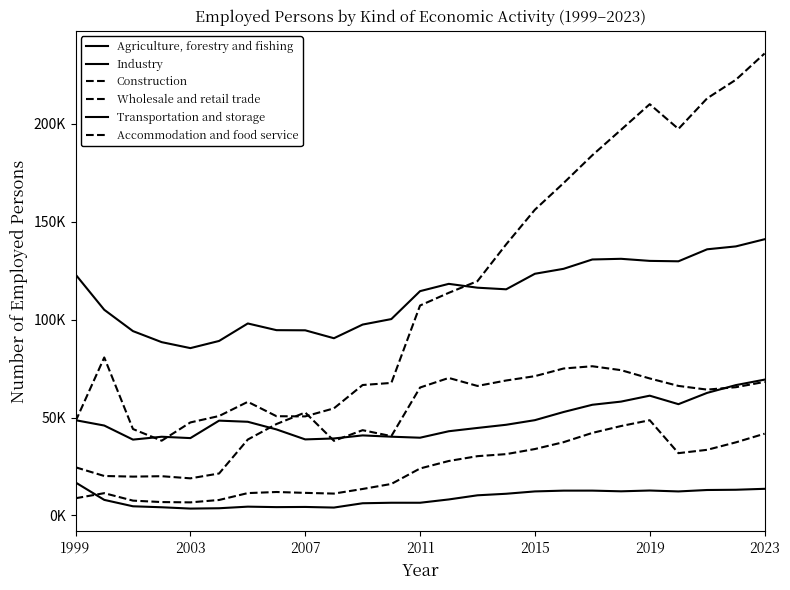

Is this an area chart (filled region under the line)?

No